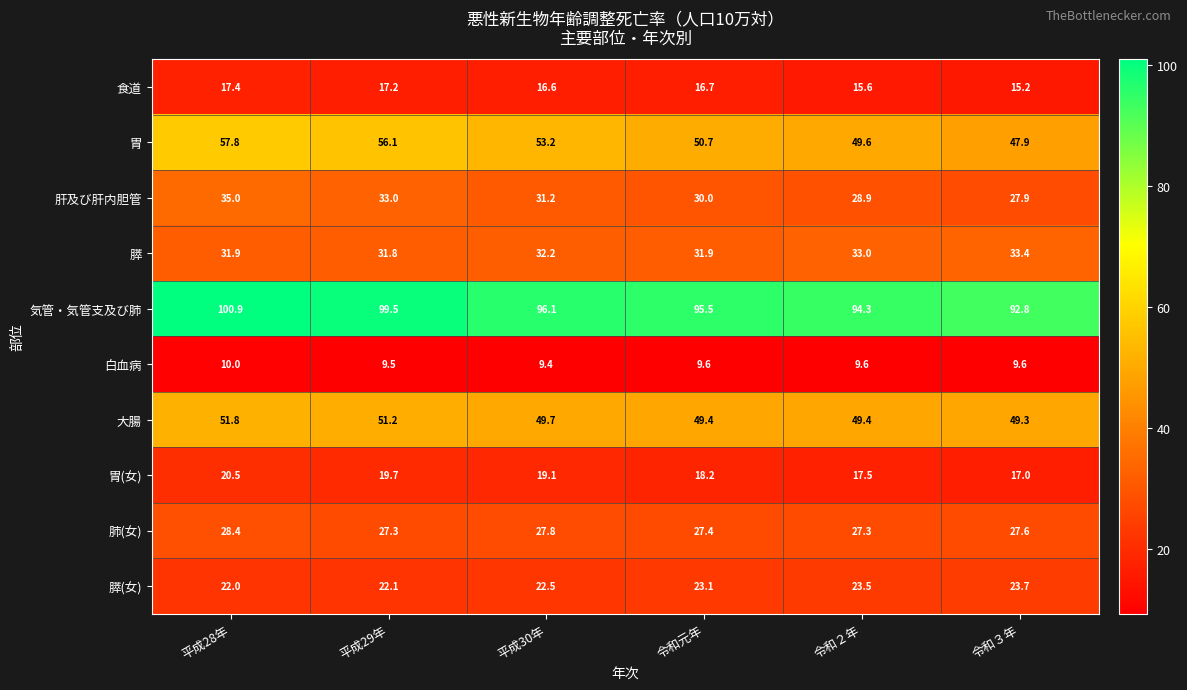

What is the difference between the maximum and minimum values in the 膵(女) series?

1.7